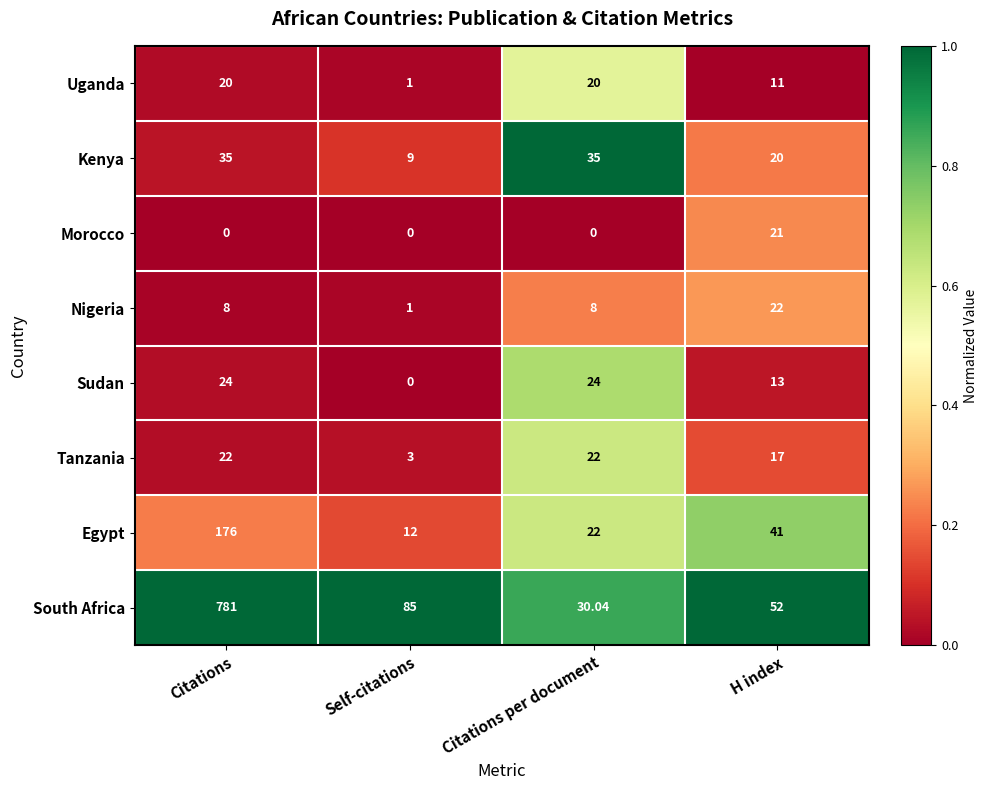

Where is Kenya nearest to the value 22?

H index